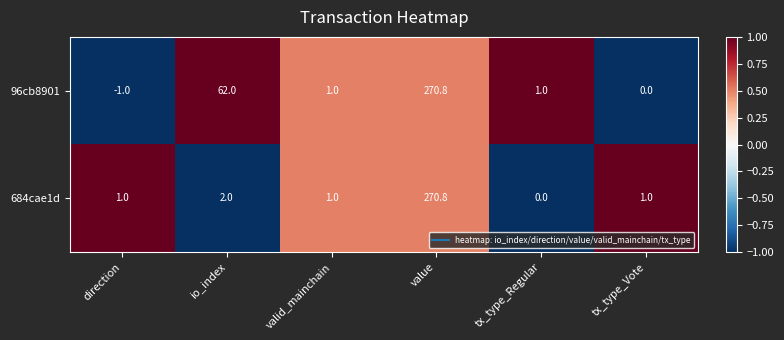

Count the number of categories in the chart.

6